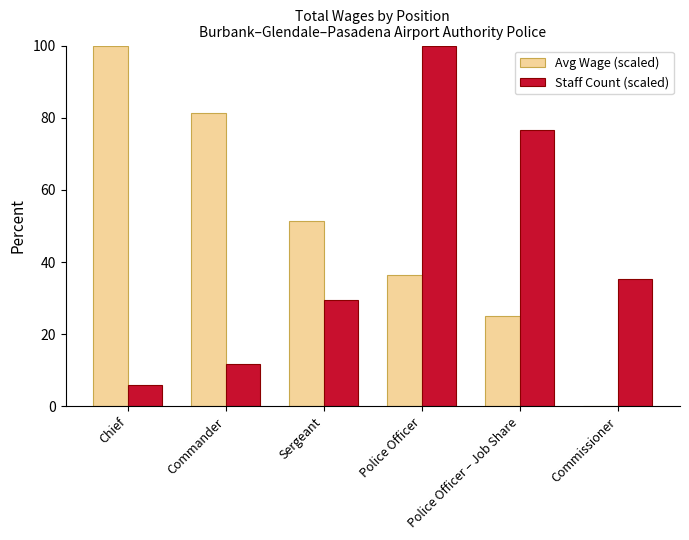

What are all the series names shown in the legend?

Avg Wage (scaled), Staff Count (scaled)